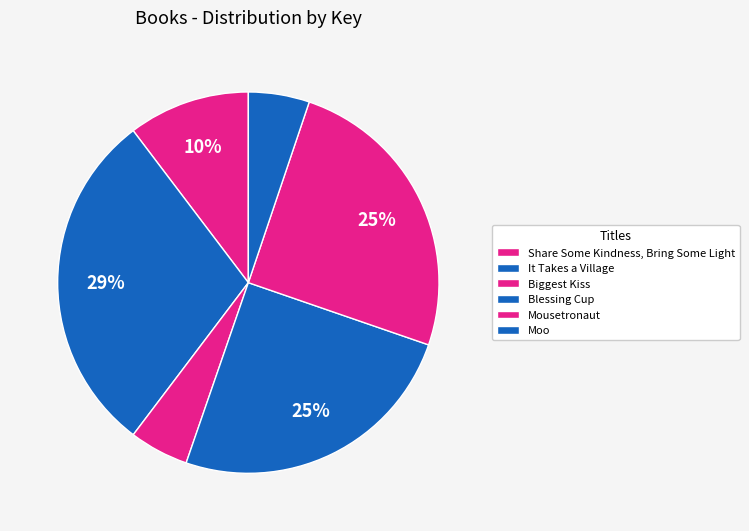

What is the change in value from It Takes a Village to Mousetronaut?

-68273449